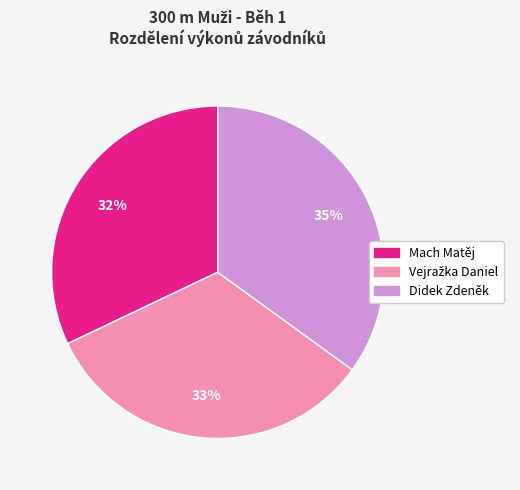

How many segments does this pie chart have?

3